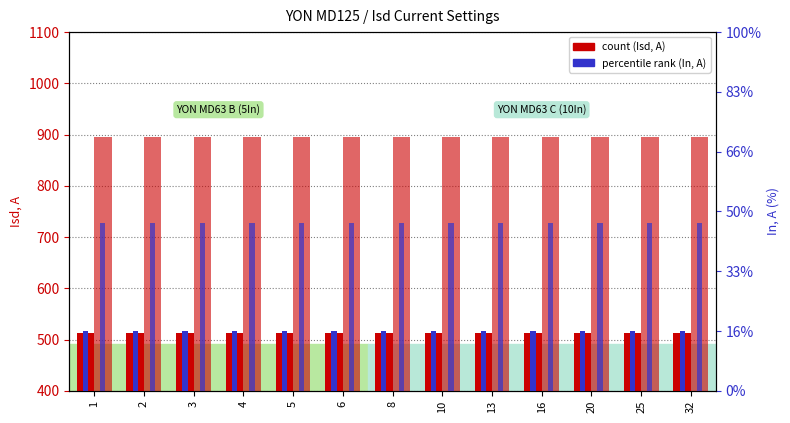

What is the difference between the highest and lowest values at 4?

891